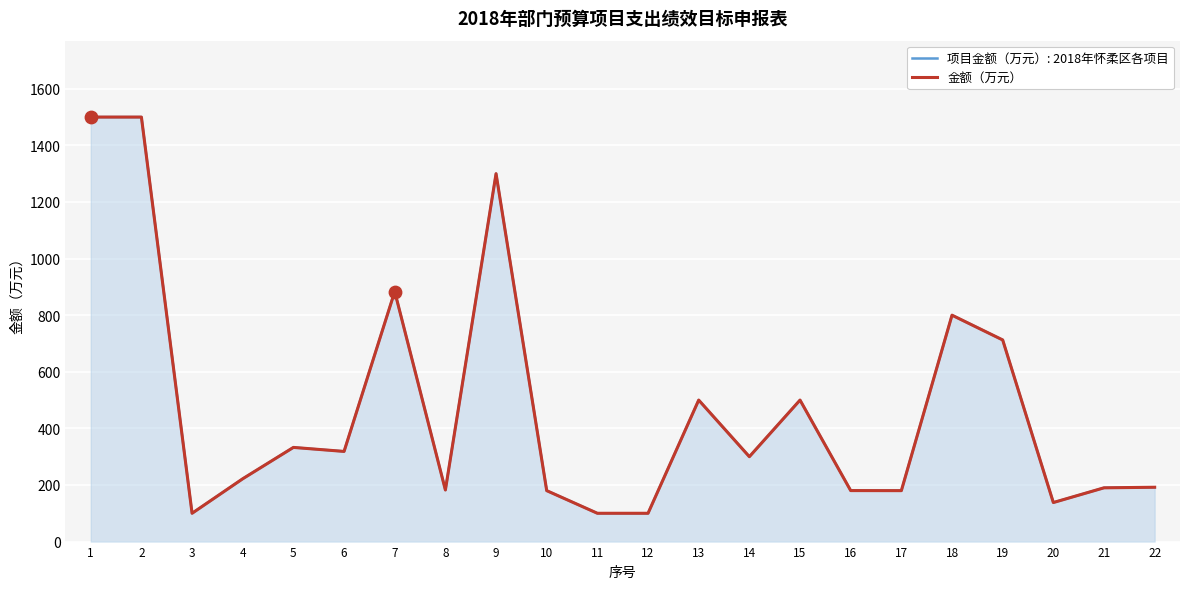

What is the ratio of the value at 14 to the value at 5?

0.9